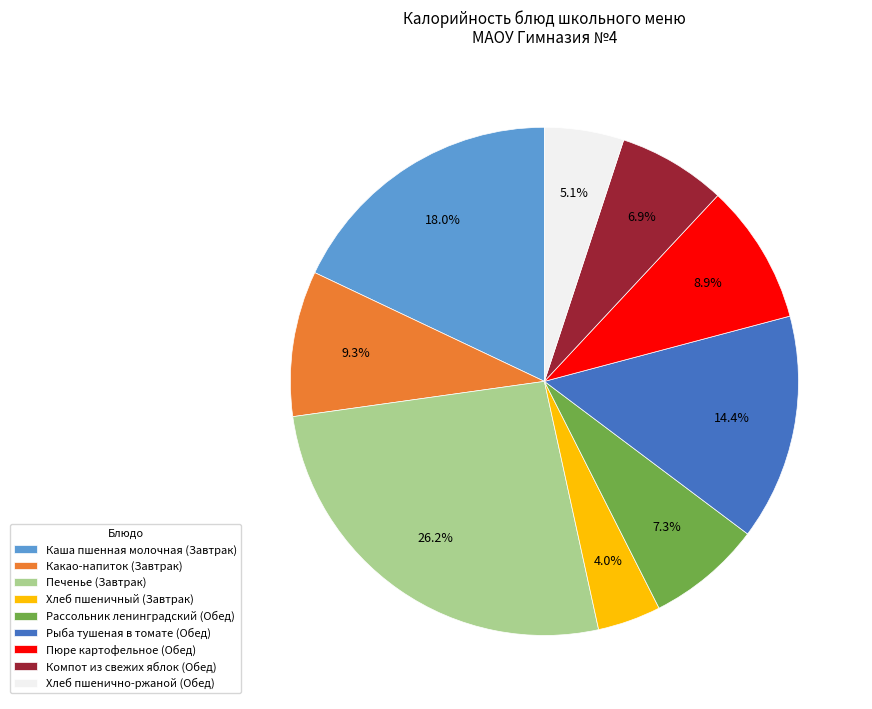

How much of the chart is everything except Рассольник ленинградский (Обед)?

92.7%